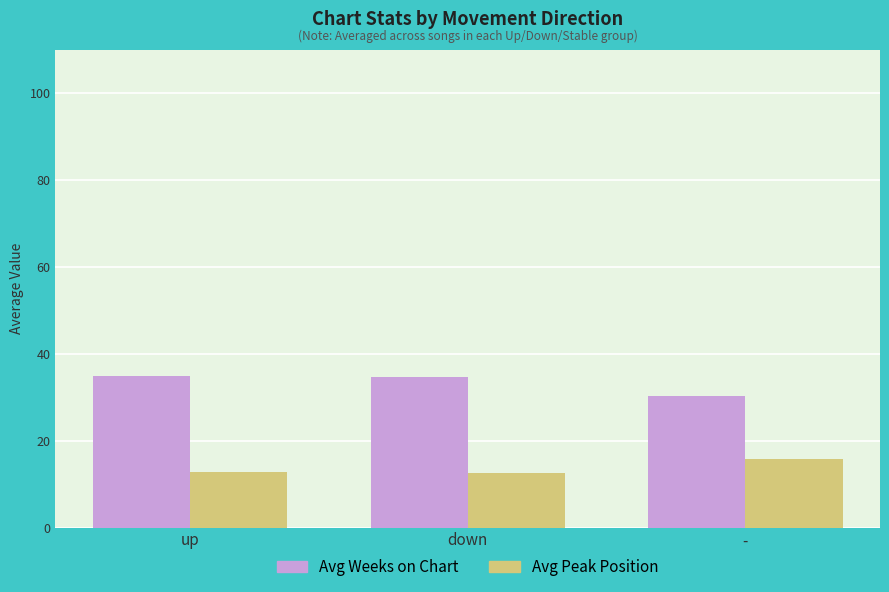

How many Avg Peak Position values are between 12 and 15?

2